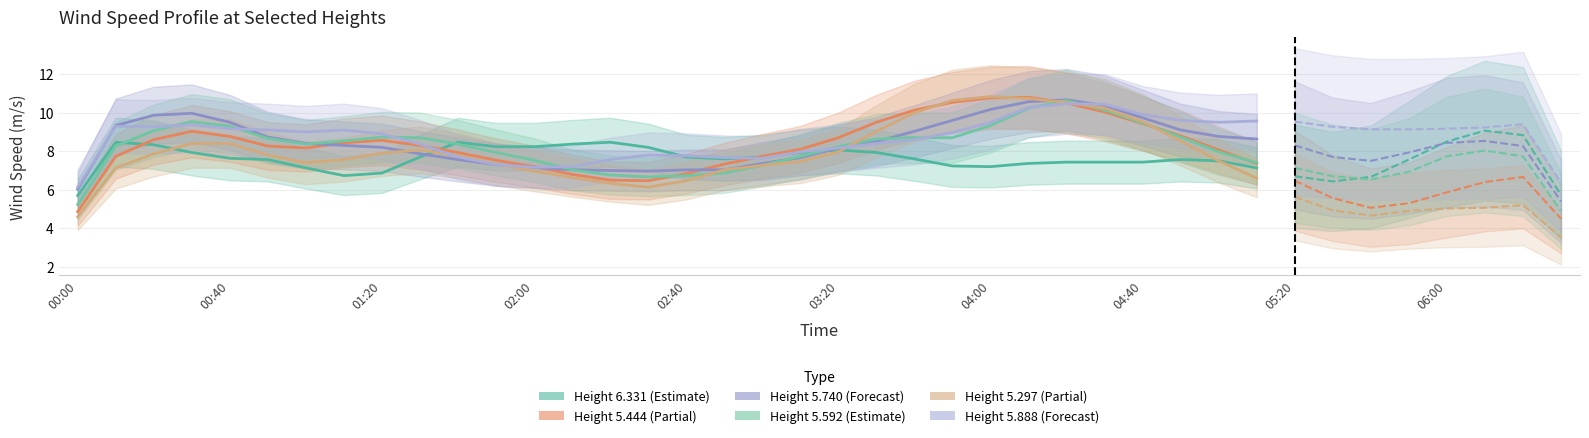

List the labels in order of 6.331 value, largest first.

2004/12/04 06:10, 2004/12/04 06:00, 2004/12/04 02:20, 2004/12/04 06:20, 2004/12/04 00:00, 2004/12/04 00:10, 2004/12/04 01:40, 2004/12/04 01:50, 2004/12/04 02:10, 2004/12/04 01:30, 2004/12/04 00:20, 2004/12/04 06:30, 2004/12/04 00:30, 2004/12/04 03:20, 2004/12/04 03:30, 2004/12/04 01:00, 2004/12/04 02:30, 2004/12/04 03:10, 2004/12/04 02:00, 2004/12/04 02:40, 2004/12/04 03:00, 2004/12/04 03:40, 2004/12/04 04:20, 2004/12/04 04:50, 2004/12/04 05:00, 2004/12/04 04:10, 2004/12/04 04:40, 2004/12/04 00:50, 2004/12/04 02:50, 2004/12/04 00:40, 2004/12/04 05:10, 2004/12/04 04:30, 2004/12/04 05:50, 2004/12/04 03:50, 2004/12/04 04:00, 2004/12/04 05:20, 2004/12/04 05:40, 2004/12/04 05:30, 2004/12/04 01:20, 2004/12/04 01:10